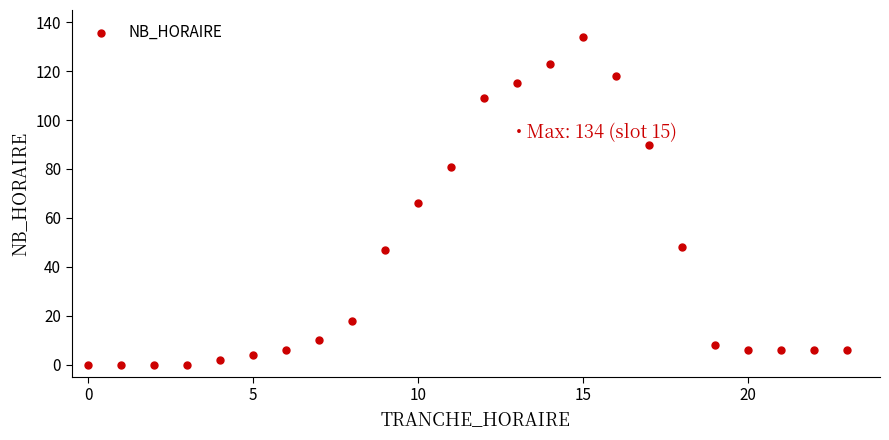

What is the range of X values (max minus min)?

23